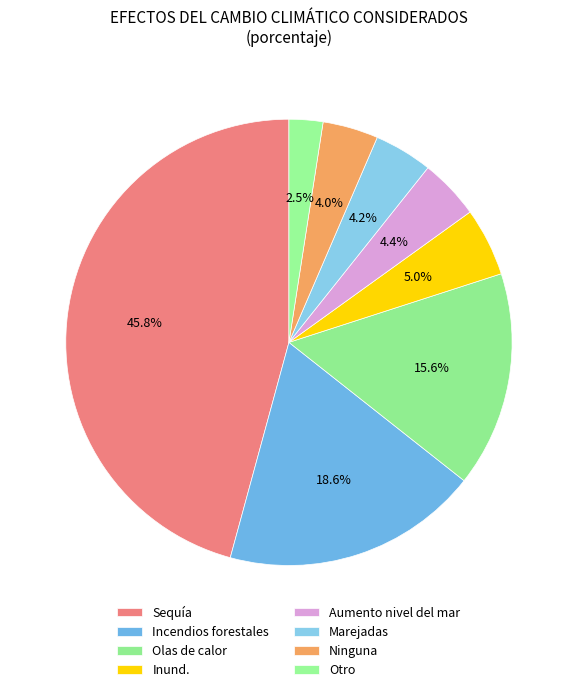

What percentage do Incendios forestales and Ninguna together represent?

22.6%